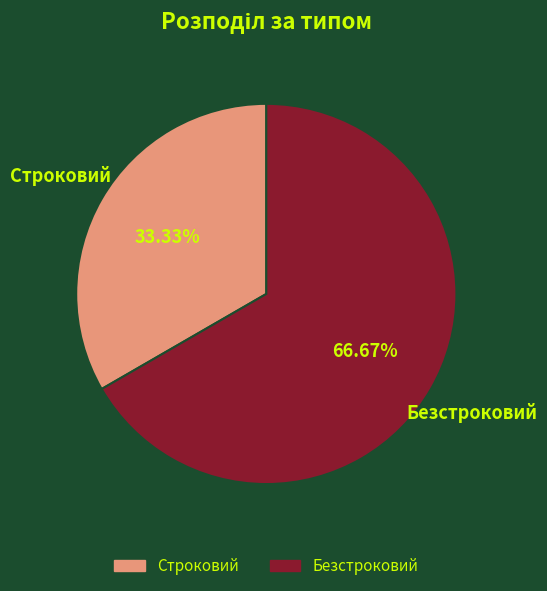

How many slices are in this pie chart?

2